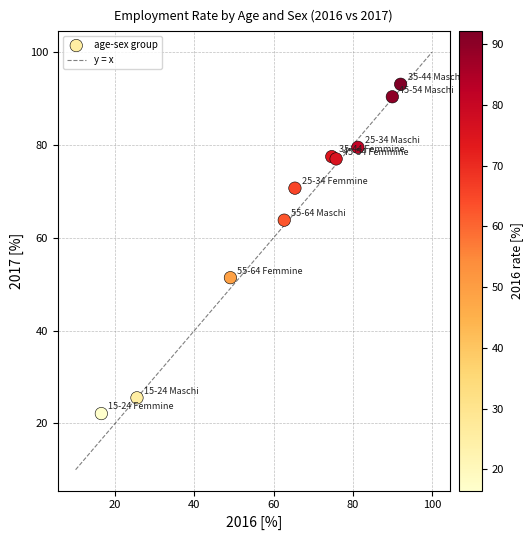

What is the average Y value?

65.1